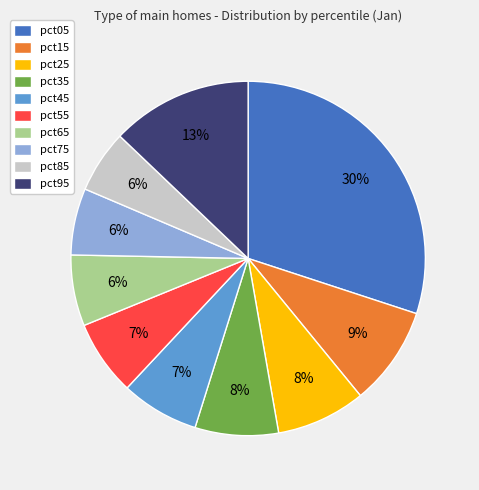

Does pct65 account for over 50% of the chart?

No